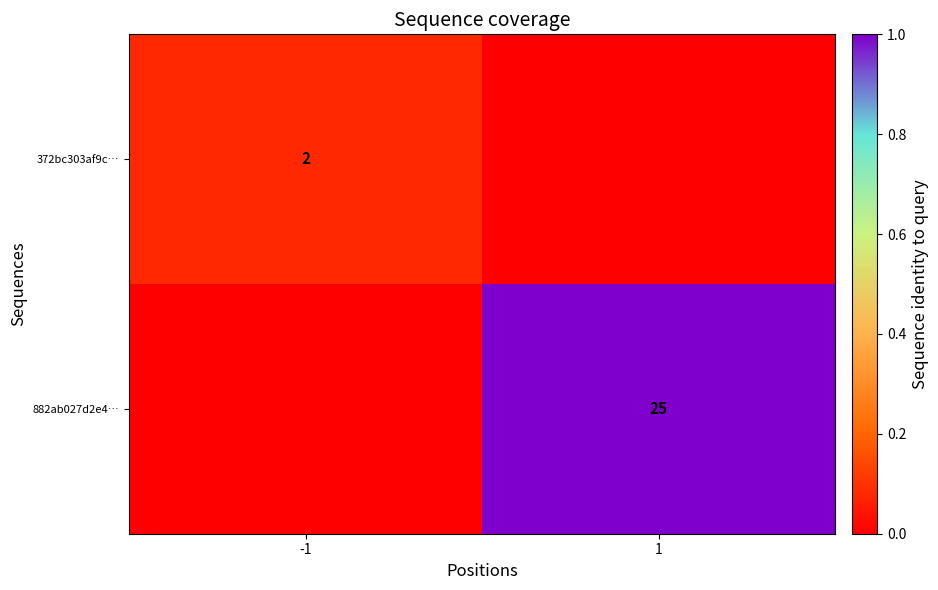

Between 1 and -1, which is larger?

-1